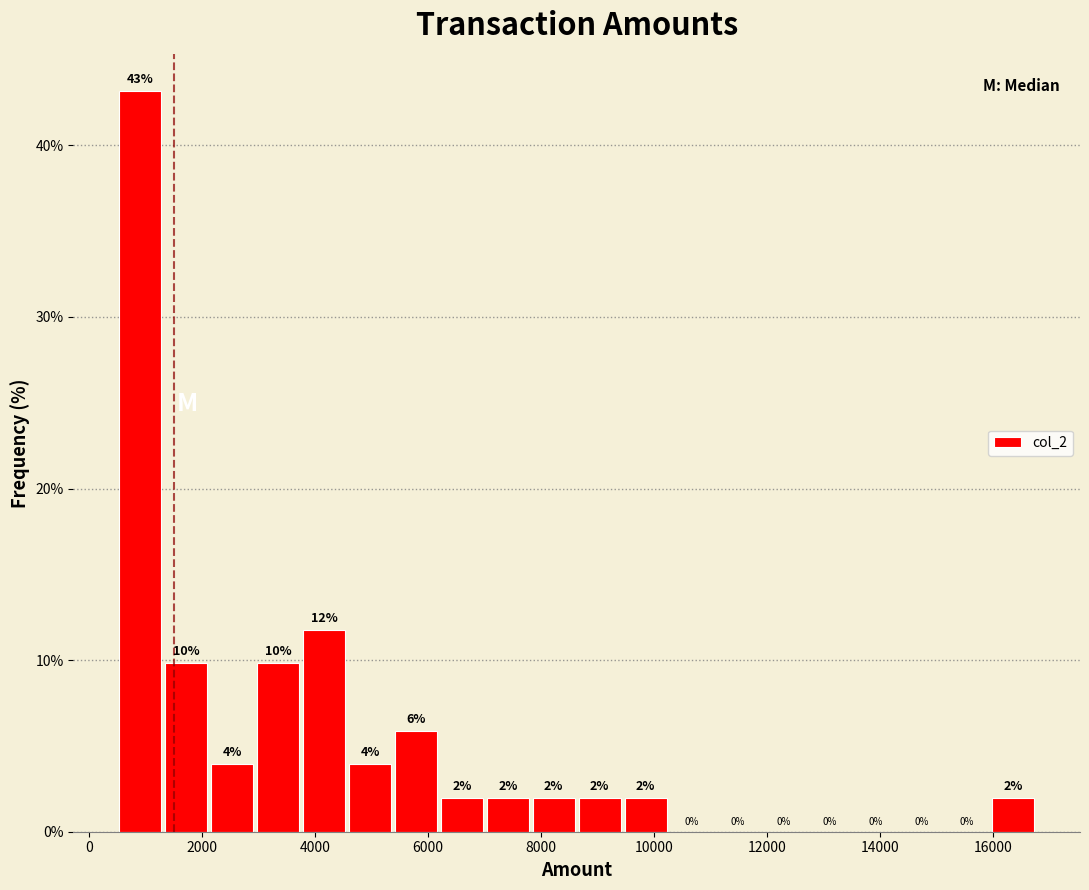

Over which range of the x-axis is the bar tallest?

600 to 1400